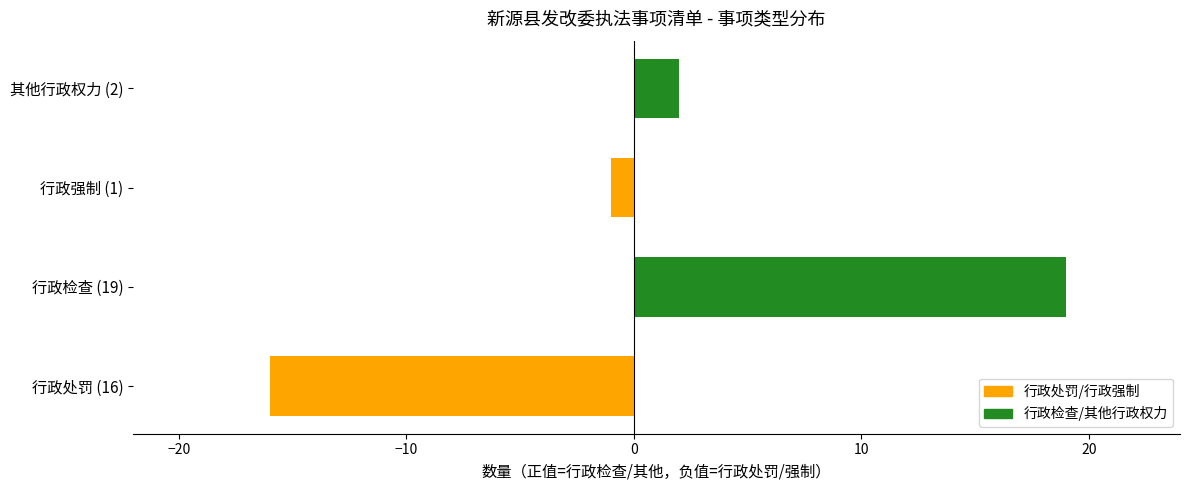

List the labels in order of value, largest first.

行政检查 (19), 其他行政权力 (2), 行政强制 (1), 行政处罚 (16)